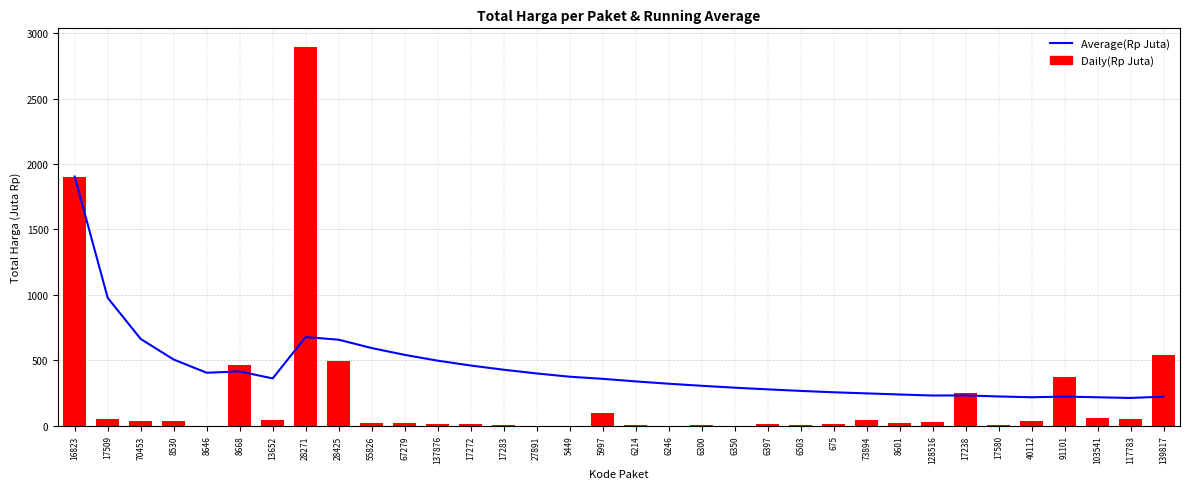

Reading left to right, extract all data points from this chart.

Average(Rp Juta): 16823=1903.9	17509=976.8	70453=662.5	8530=505.0	8646=404.1	8668=414.1	13652=360.6	28271=677.0	28425=656.6	55826=592.8	67279=540.7	137876=496.4	17272=459.4	17283=427.1	27891=398.6	5449=373.7	5997=357.6	6214=337.9	6246=320.1	6300=304.3	6350=289.8	6397=277.1	6503=265.2	675=254.7	73894=246.3	8601=237.7	128516=229.9	17238=230.6	17580=222.8	40112=216.6	91101=221.6	103541=216.4	117783=211.4	139817=221.1
Daily(Rp Juta): 16823=1903.9	17509=49.7	70453=34.0	8530=32.4	8646=0.6	8668=464.0	13652=39.4	28271=2892.1	28425=493.0	55826=19.2	67279=18.9	137876=9.2	17272=15.5	17283=7.4	27891=0.3	5449=0.1	5997=98.8	6214=2.8	6246=0.3	6300=4.7	6350=0.2	6397=8.7	6503=5.1	675=12.5	73894=43.9	8601=23.7	128516=27.4	17238=250.3	17580=4.3	40112=34.3	91101=373.4	103541=56.2	117783=51.6	139817=541.1